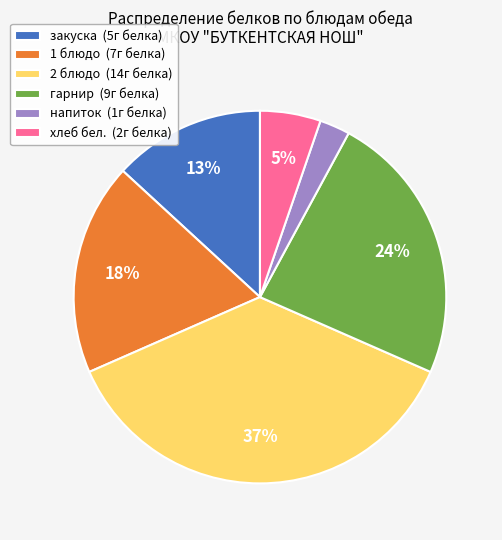

To the nearest percent, what is the combined percentage of напиток and хлеб бел.?

8%